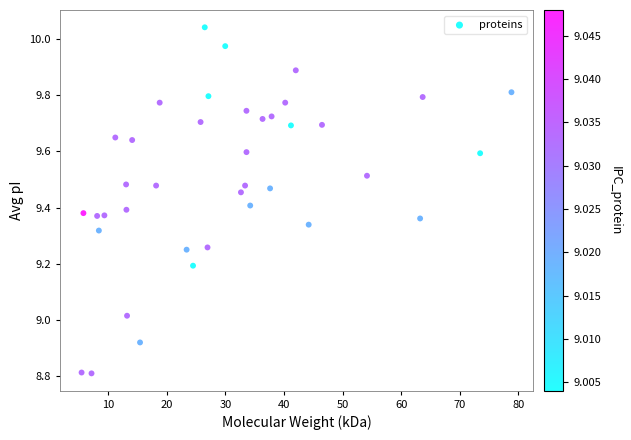

What is the range of X values (max minus min)?

73.4